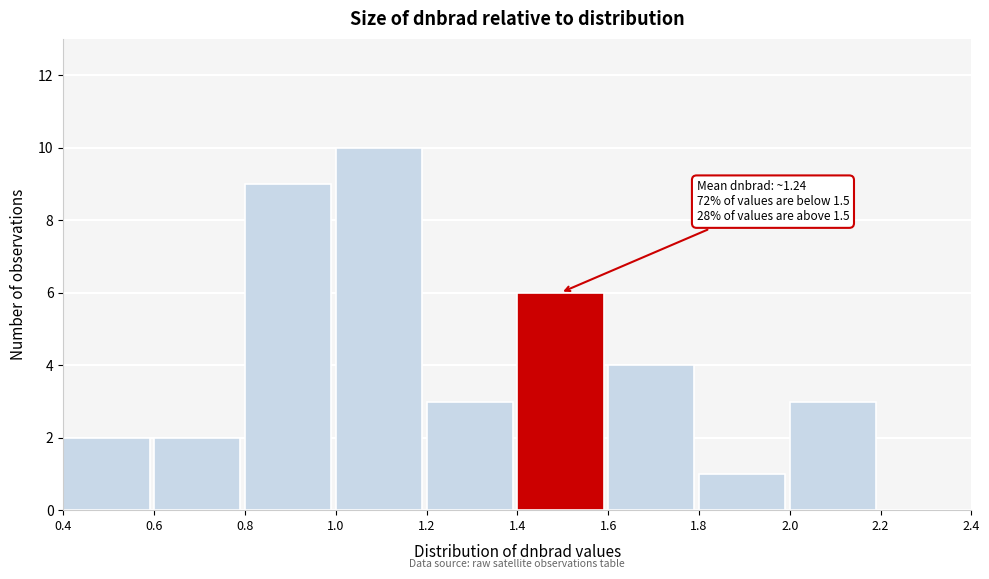

Which range on the x-axis has the tallest bar?

1.0 to 1.2